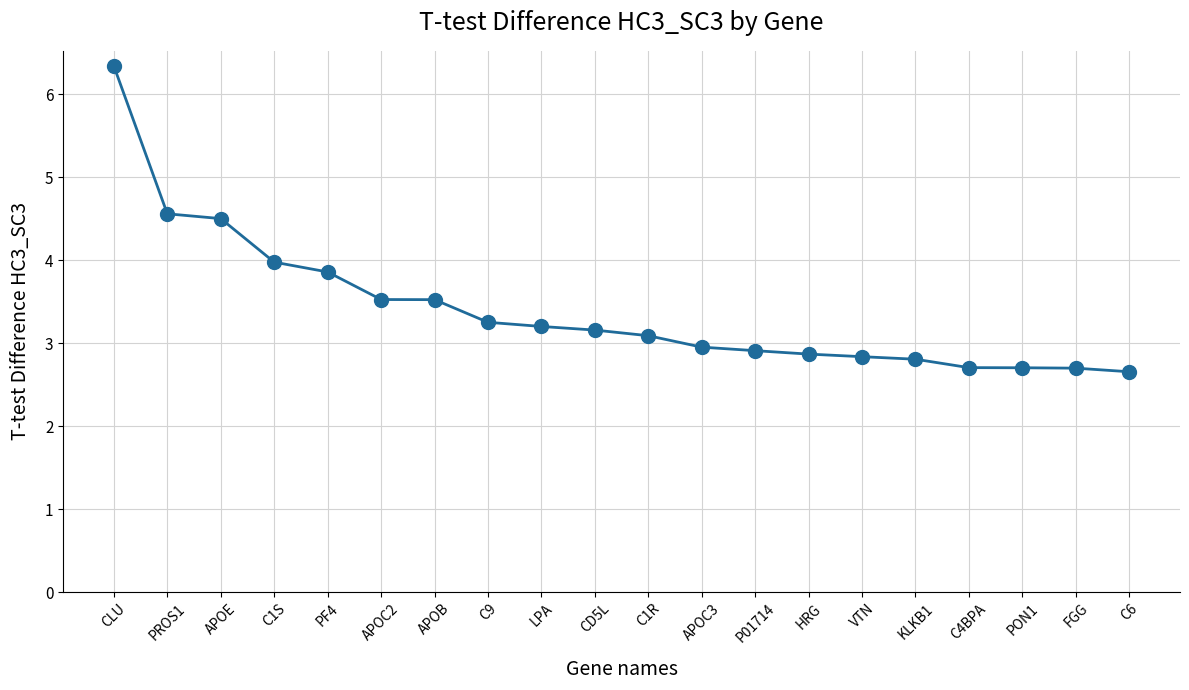

What value does the data have at APOC3?

3.0